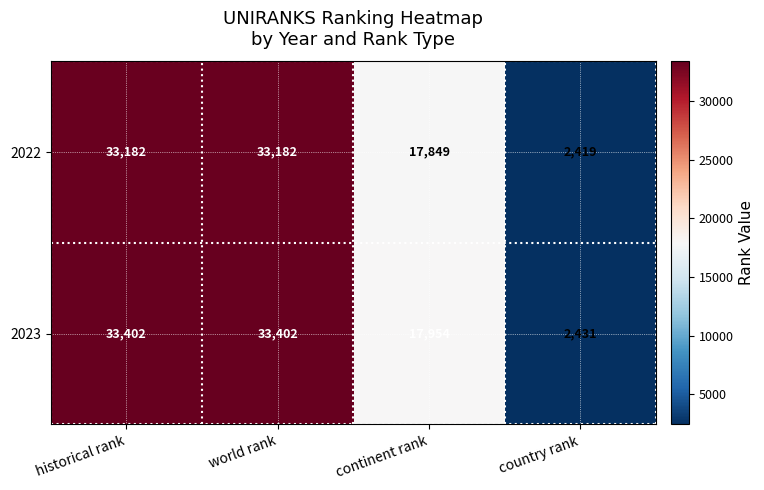

Rank the series by their average value, from highest to lowest.

2023, 2022